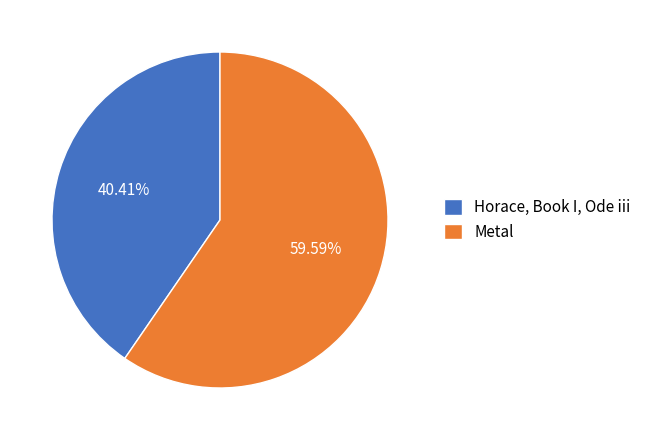

To the nearest percent, what percentage of the pie is Horace, Book I, Ode iii?

40%